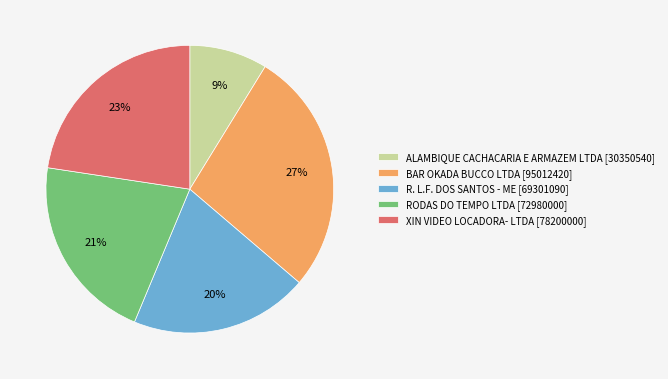

To the nearest percent, what is the difference between the ALAMBIQUE CACHACARIA E ARMAZEM LTDA and R. L.F. DOS SANTOS - ME slice percentages?

11%